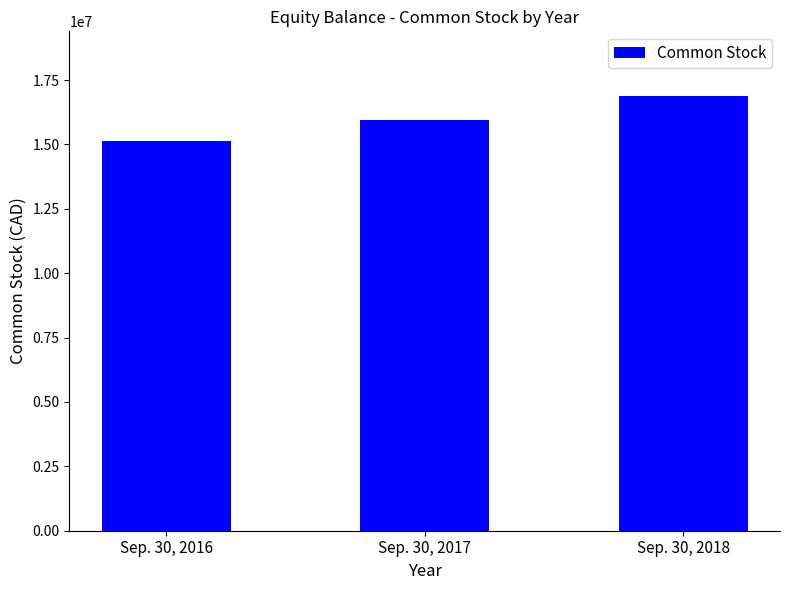

What is the ratio of the value at Sep. 30, 2017 to the value at Sep. 30, 2016?

1.1